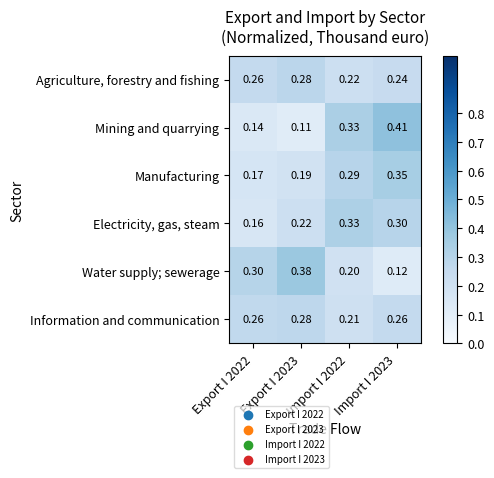

Which series has the largest range (max minus min)?

Mining and quarrying